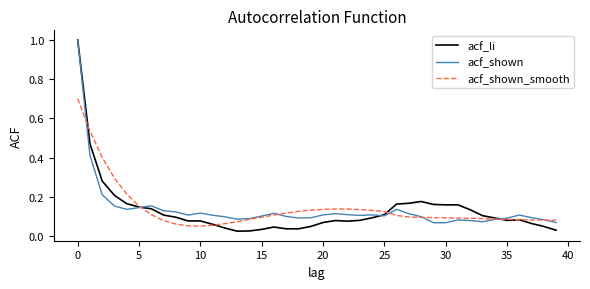

Which series has the largest range (max minus min)?

acf_li